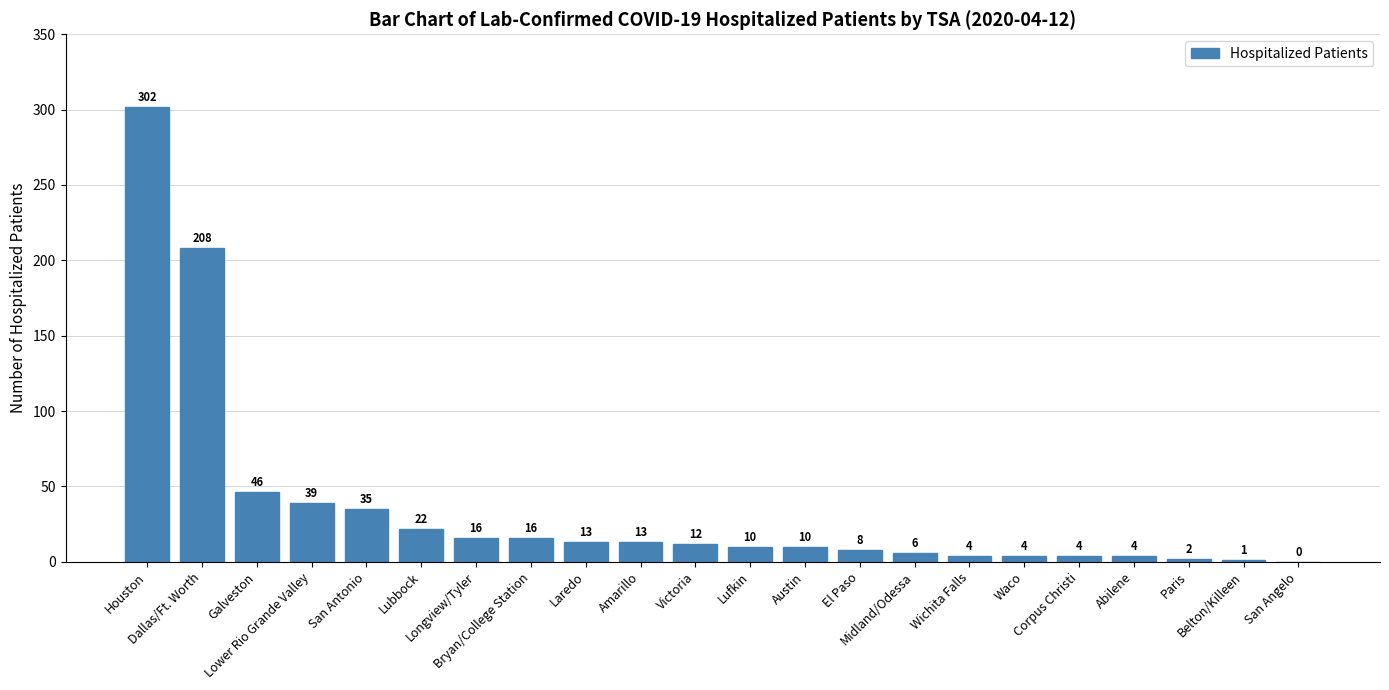

What is the greatest value displayed?

302